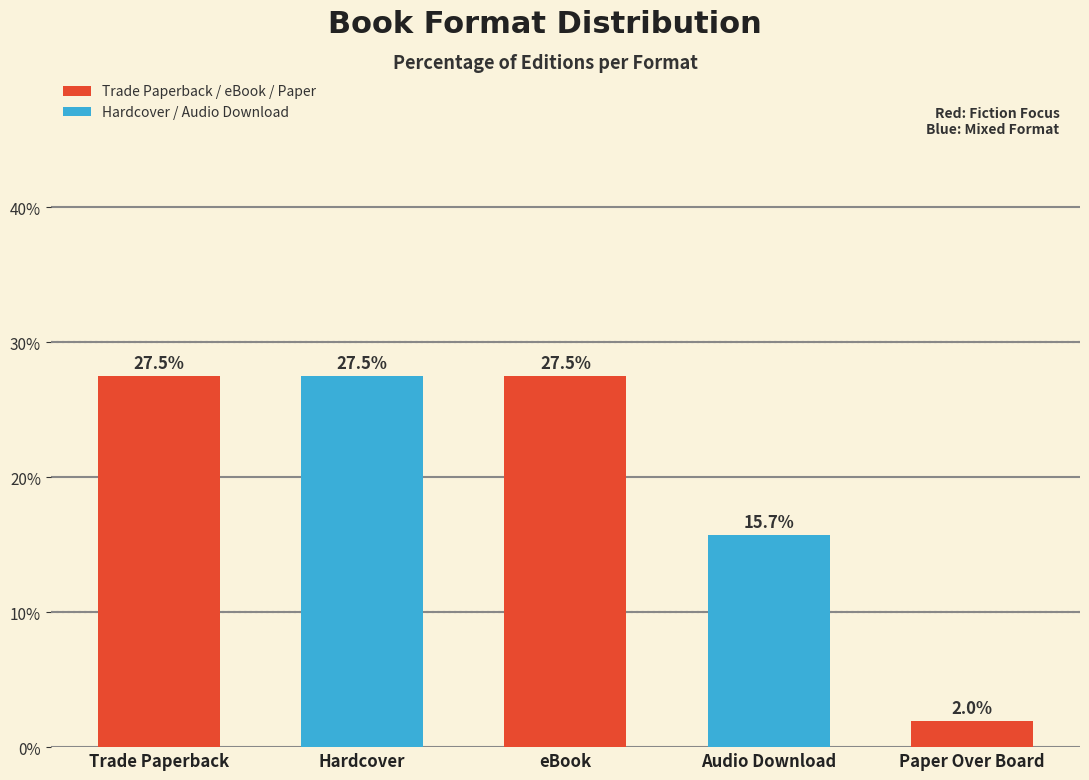

What is the greatest value displayed?

27.5